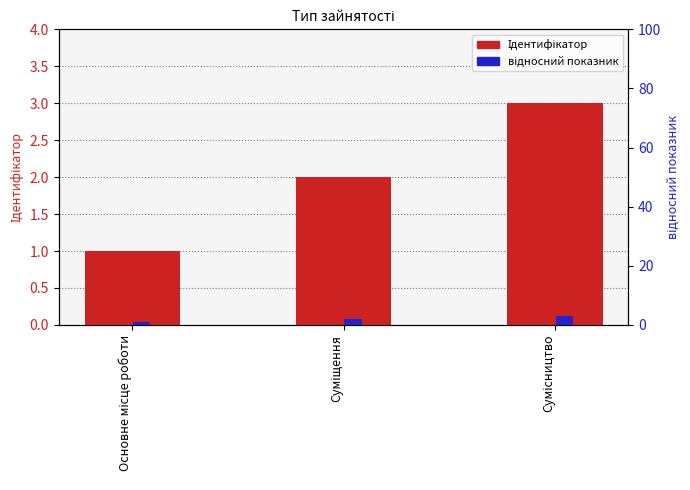

How many categories are shown in the chart?

3